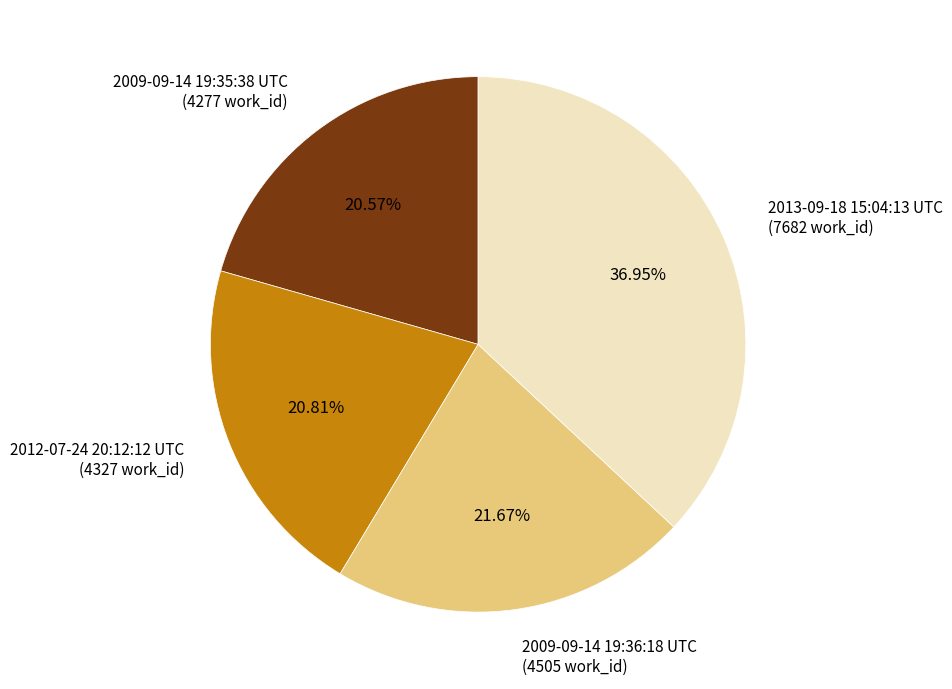

Approximately how many times larger is the value at 2009-09-14 19:36:18 UTC (4505 work_id) compared to 2009-09-14 19:35:38 UTC (4277 work_id)?

1.1